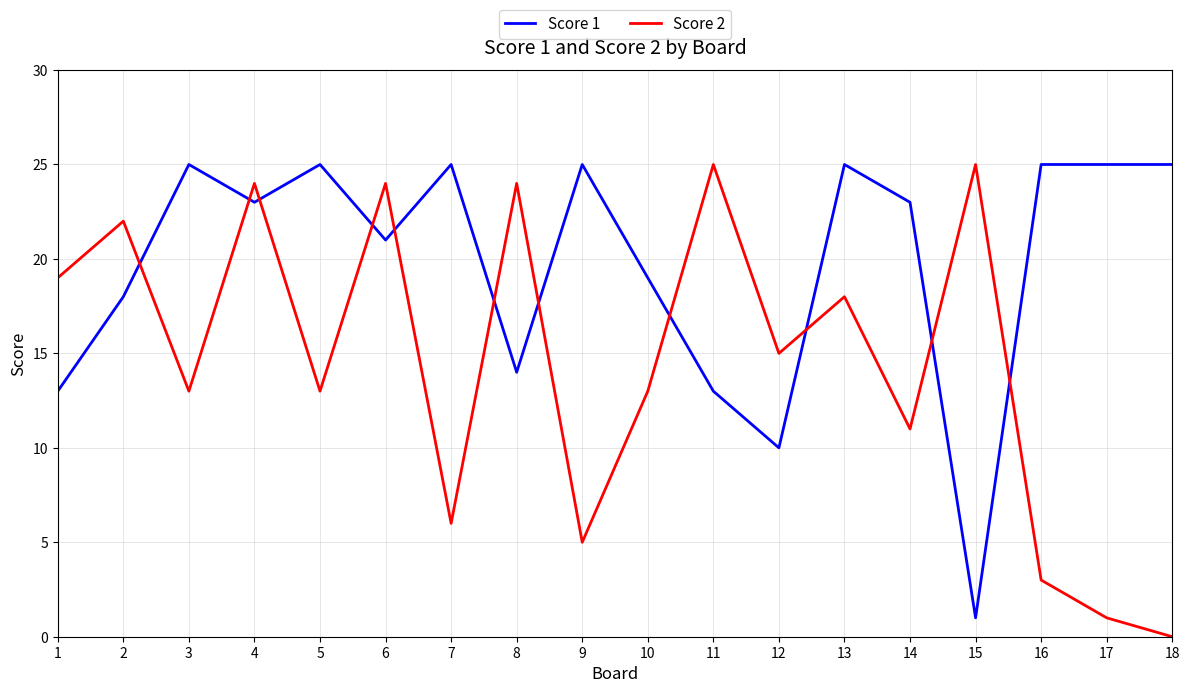

Is the value of Score 2 at 3 greater than the value of Score 1 at 16?

No